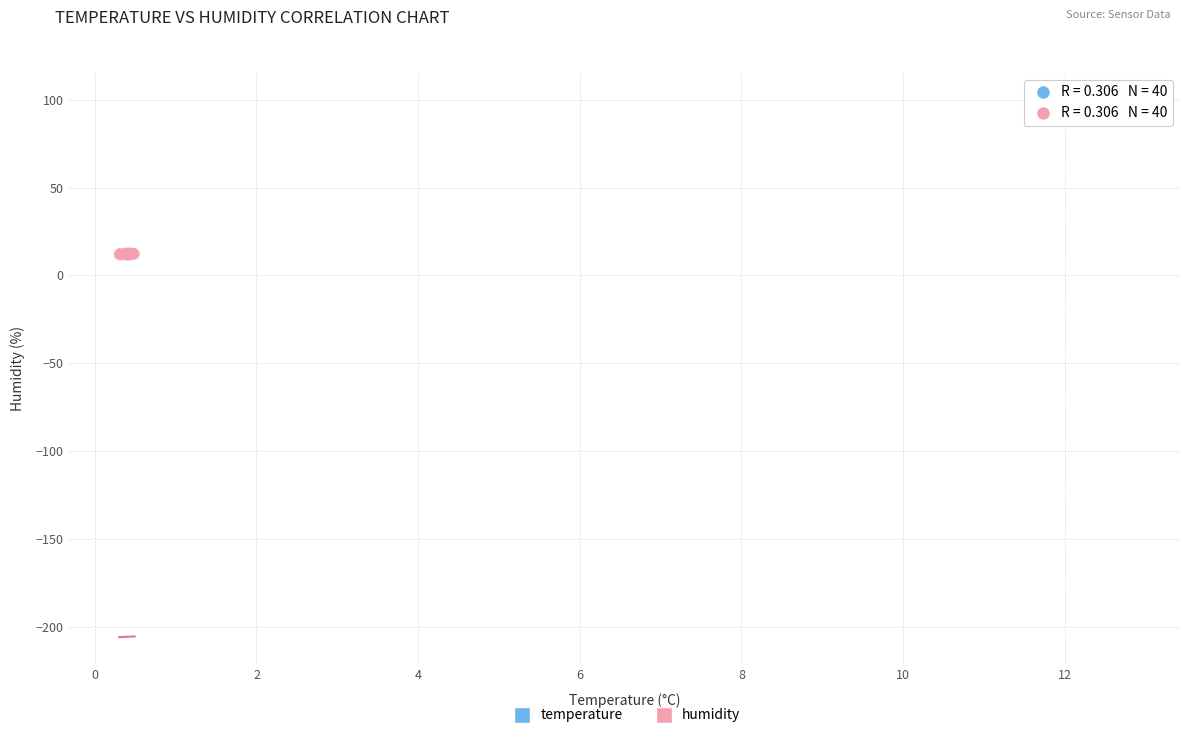

Which series contains the highest Y value?

temperature